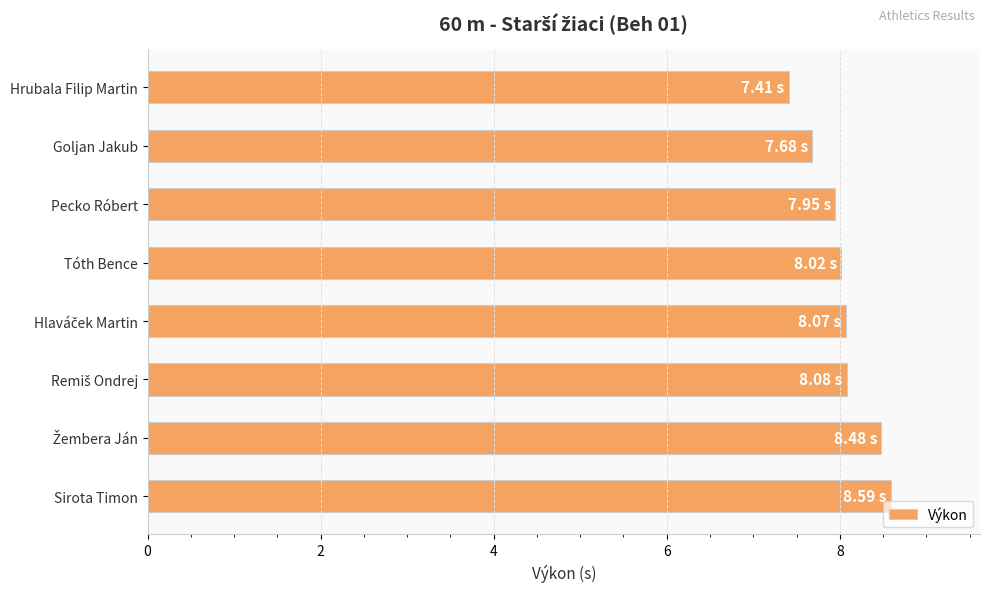

At which category does the chart reach its minimum across all series?

Hrubala Filip Martin